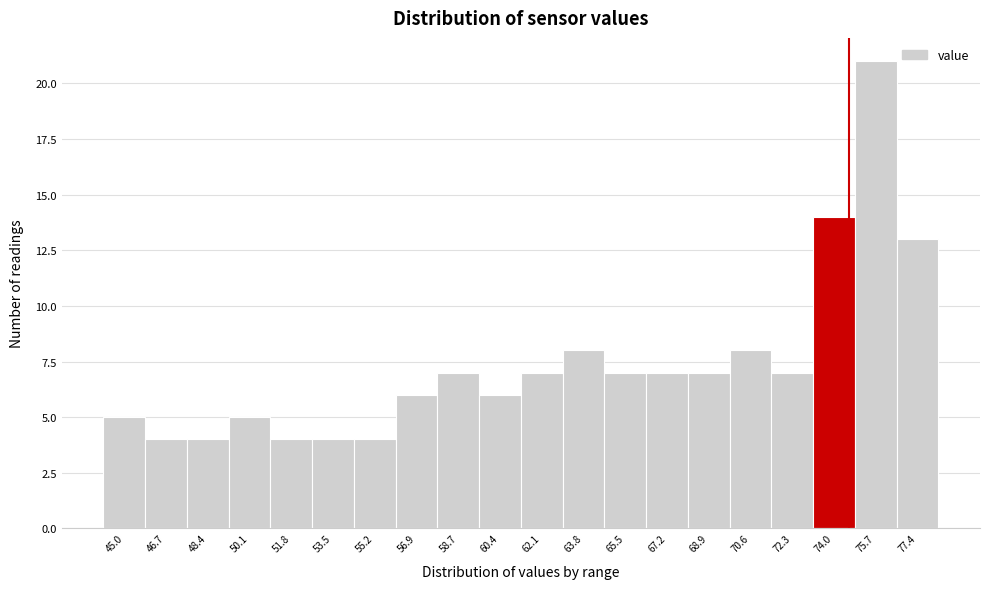

Reading left to right, list all the values displayed in this chart.

5	4	4	5	4	4	4	6	7	6	7	8	7	7	7	8	7	14	21	13